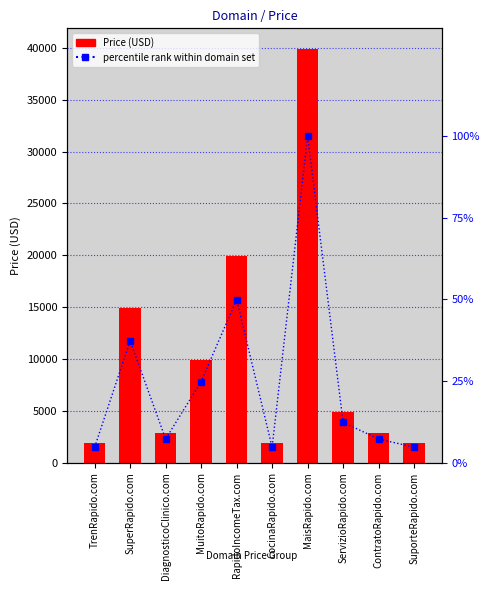

At which category does the chart reach its minimum across all series?

TrenRapido.com